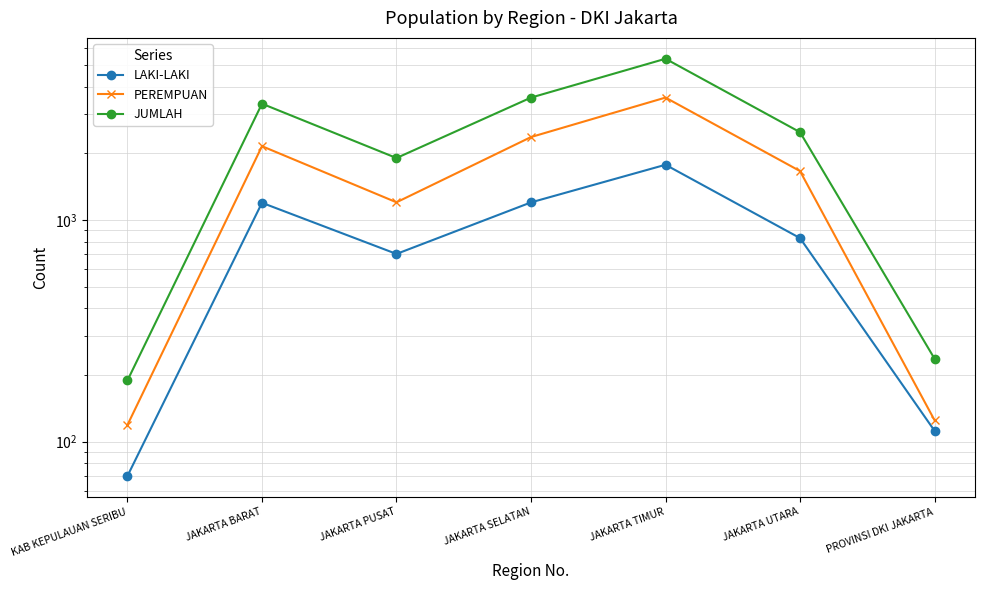

Does the chart have visible grid lines?

Yes